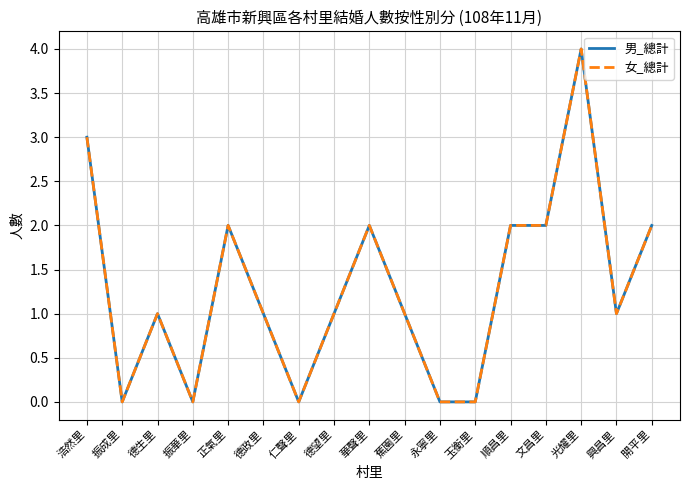

What is the total value across all series at 光耀里?

8